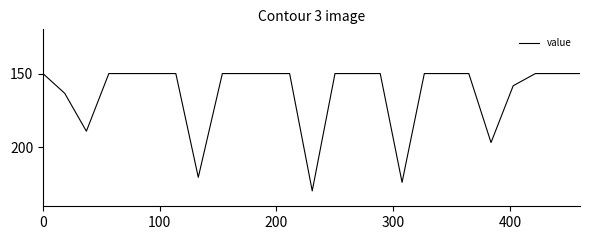

What is the smallest value displayed?

150.0